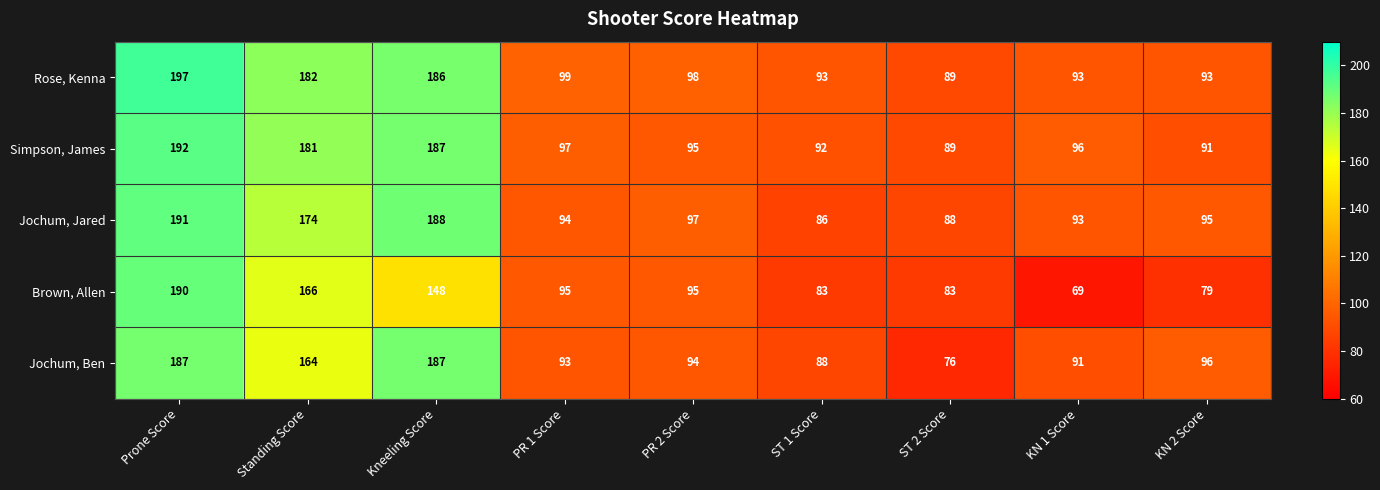

The value of Jochum, Ben at PR 2 Score is 94. True or false?

True